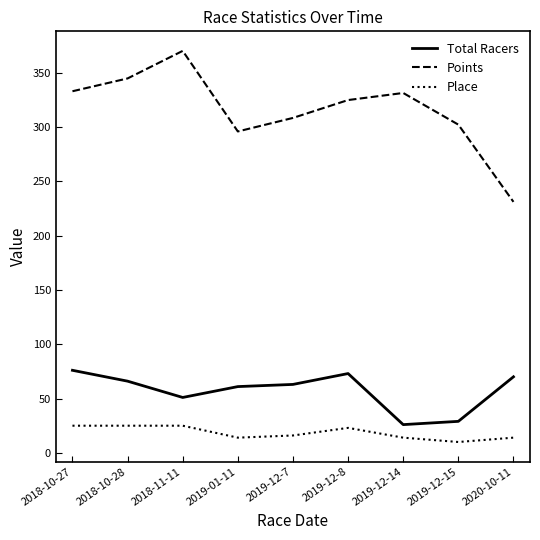

What are all the series names shown in the legend?

Total Racers, Points, Place